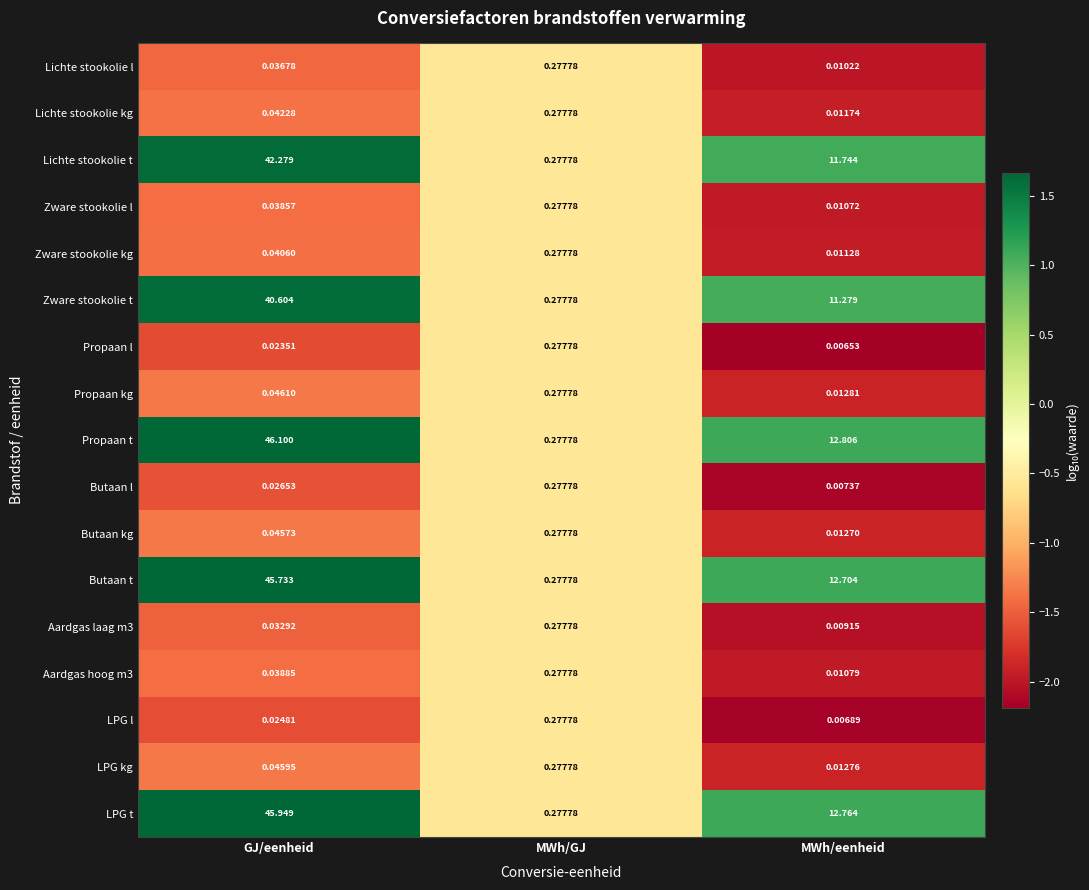

At which category does the chart reach its peak across all series?

GJ/eenheid